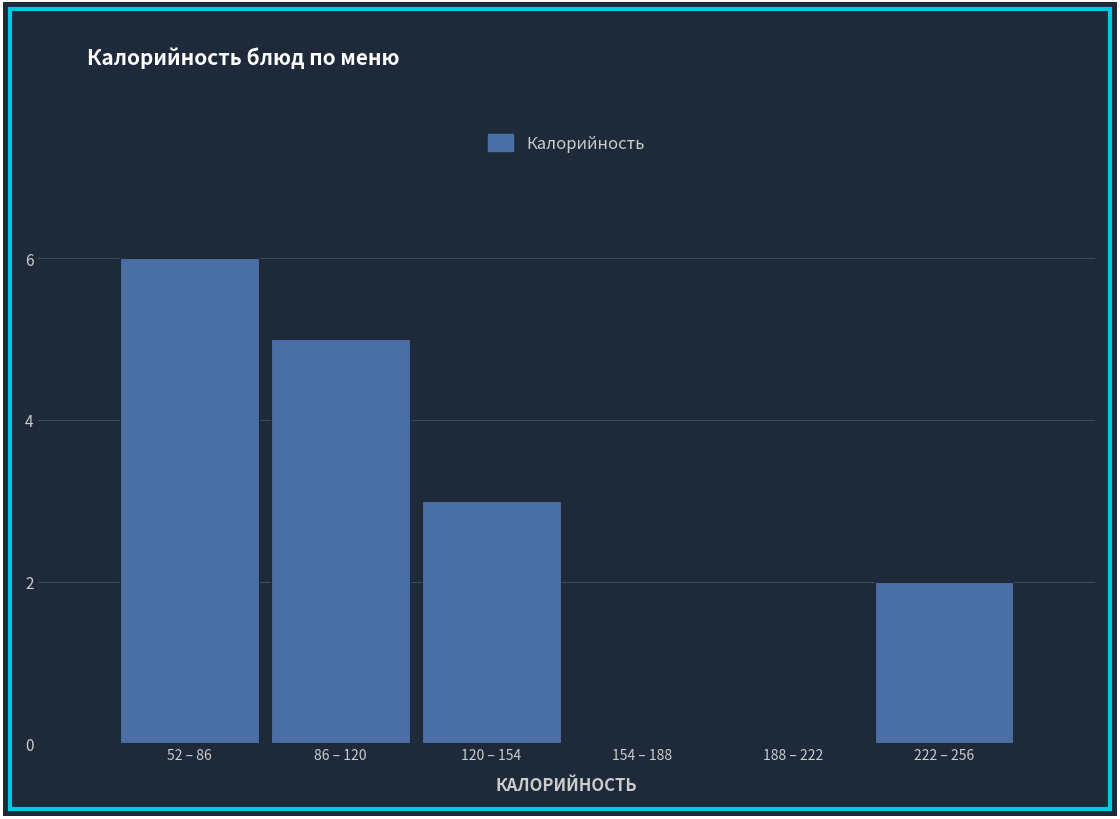

Reading left to right, extract all data points from this chart.

52 – 86=6	86 – 120=5	120 – 154=3	154 – 188=0	188 – 222=0	222 – 256=2